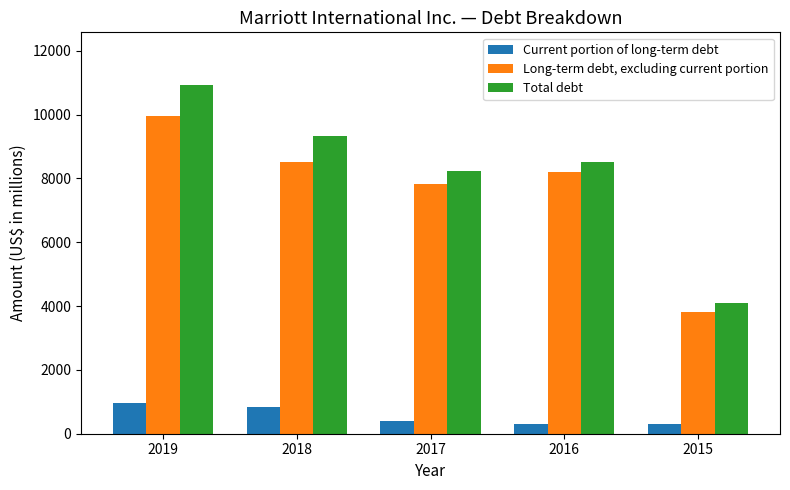

At which label does Current portion of long-term debt first exceed 398?

2019